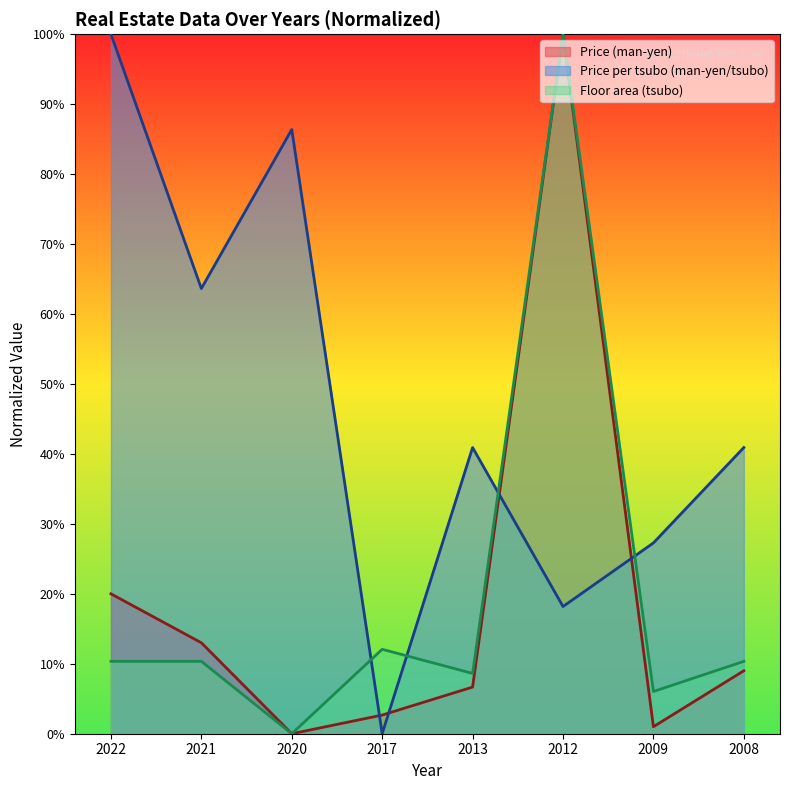

How many series are shown in this chart?

3